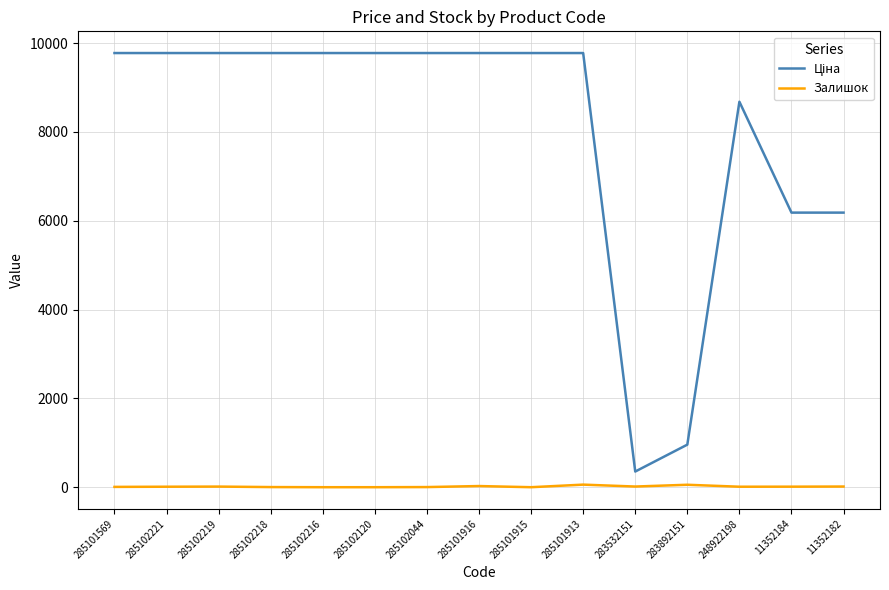

Read the Залишок value at 285102221.

11.0